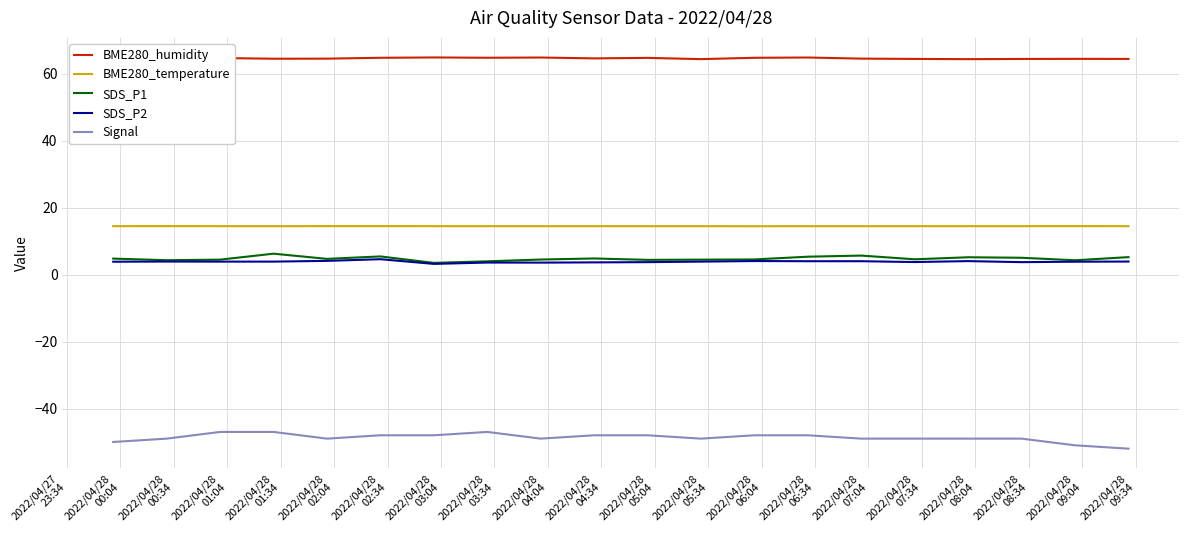

True or false: BME280_temperature and SDS_P1 intersect in this chart.

False